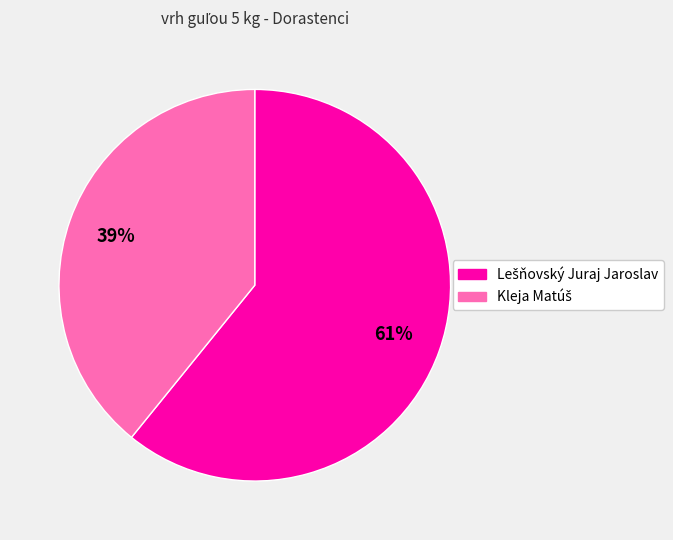

Is there any slice that represents more than half of the pie?

Yes